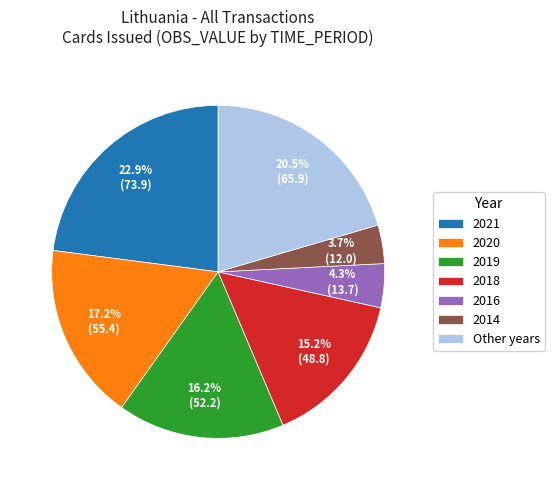

Is there any slice that represents more than half of the pie?

No